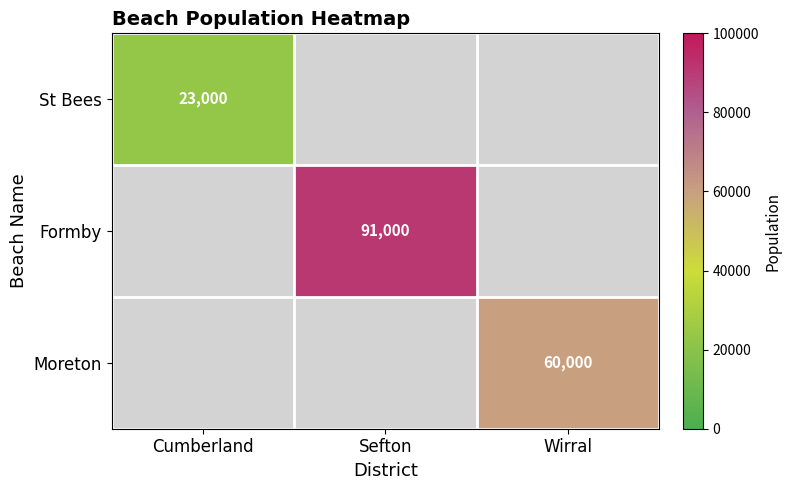

What is the maximum value shown in the chart?

91000